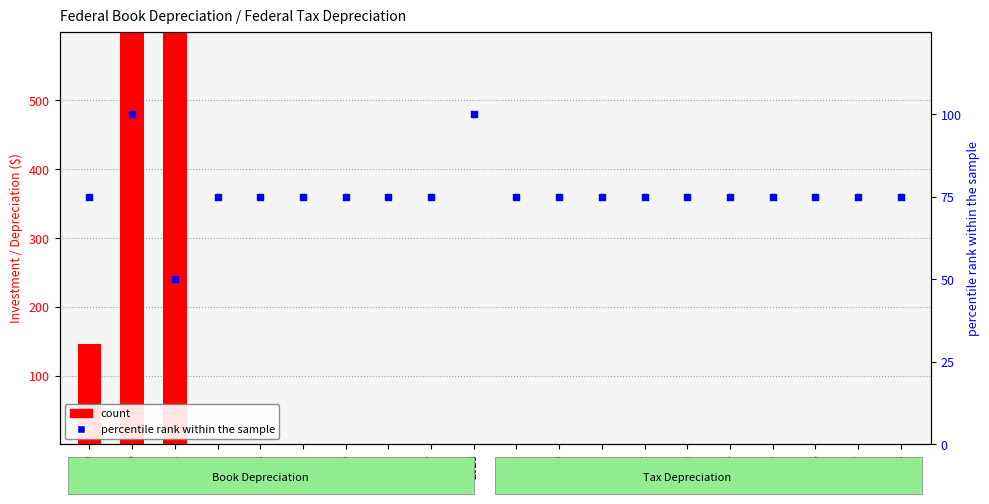

Which series reaches the maximum Y coordinate?

count